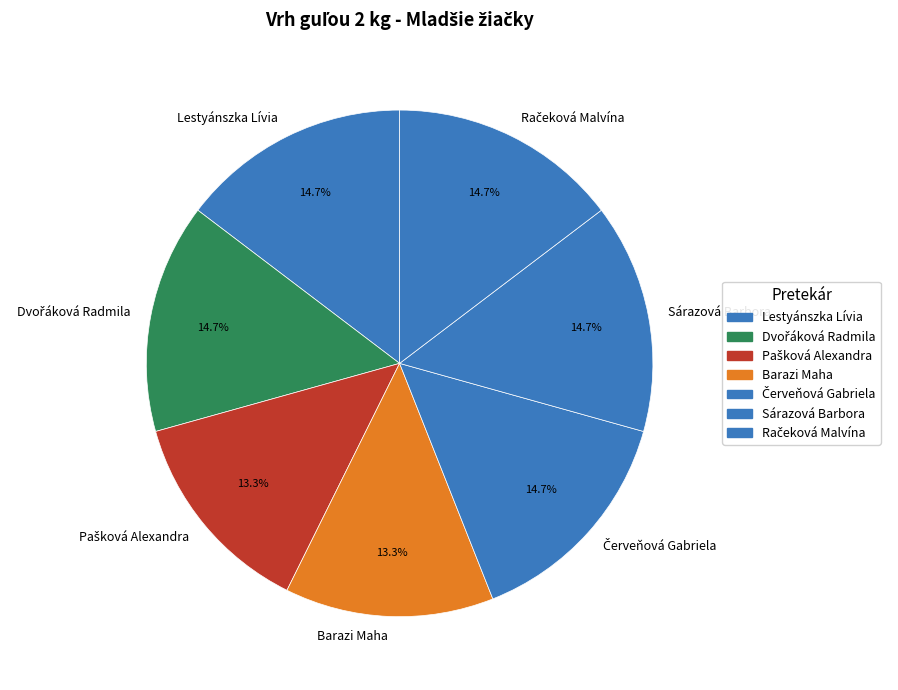

Does Lestyánszka Lívia account for over 50% of the chart?

No